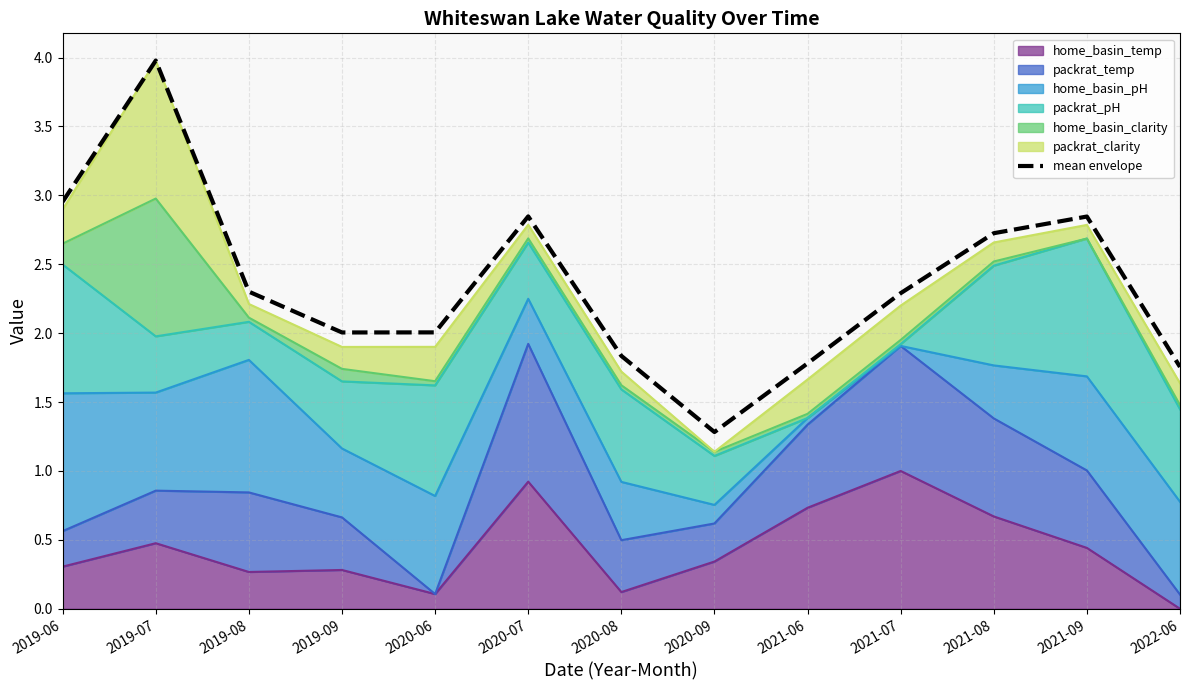

How many interior local peaks (higher than both neighbors) does the data have?

3